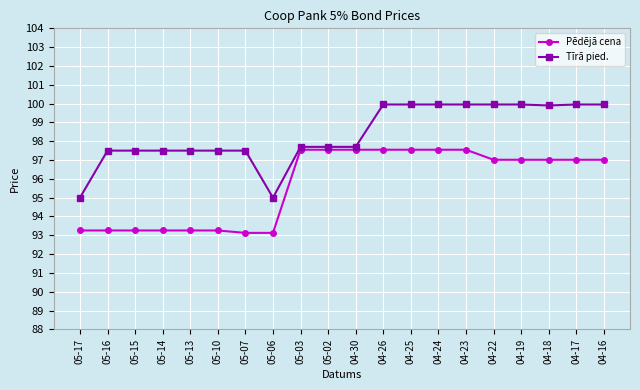

Does the chart have visible grid lines?

Yes